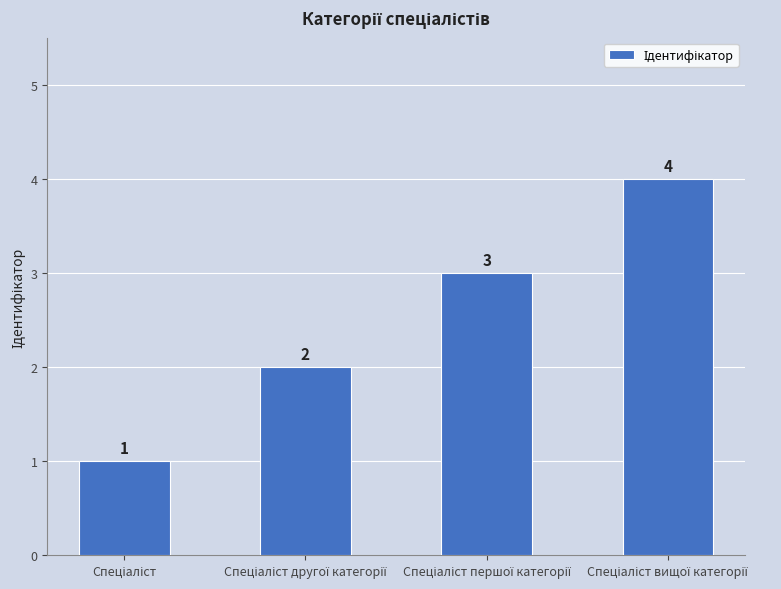

What is the maximum value shown in the chart?

4